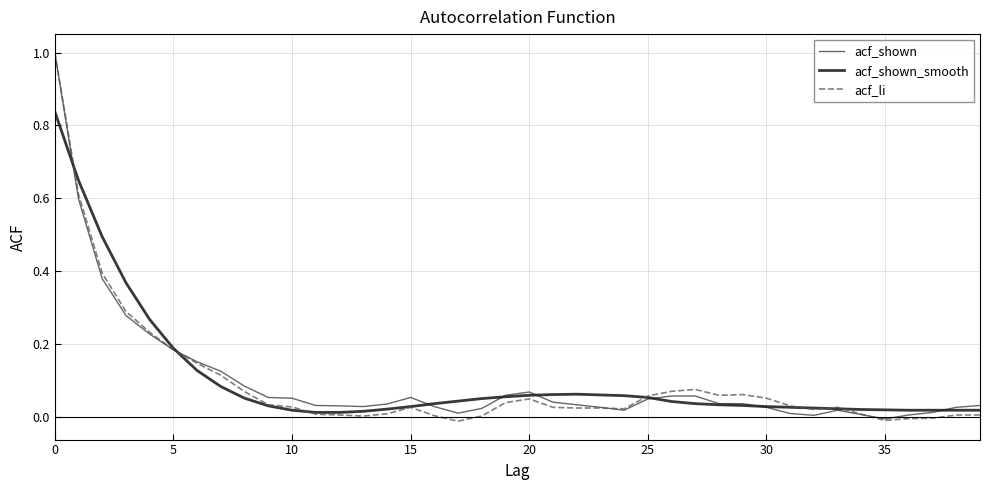

Which series has the widest spread of values?

acf_li